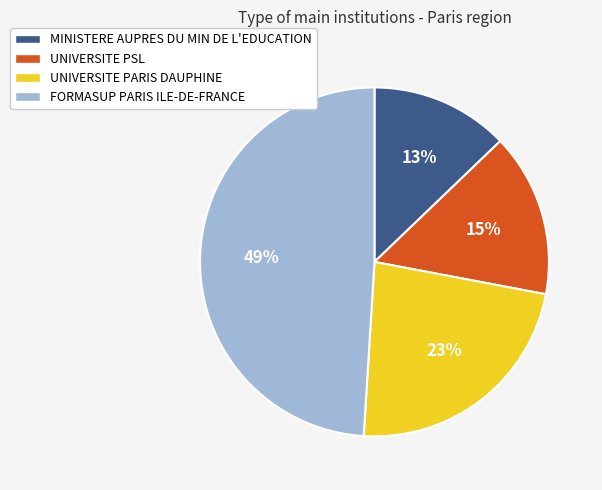

To the nearest percent, what is the average slice percentage?

25%